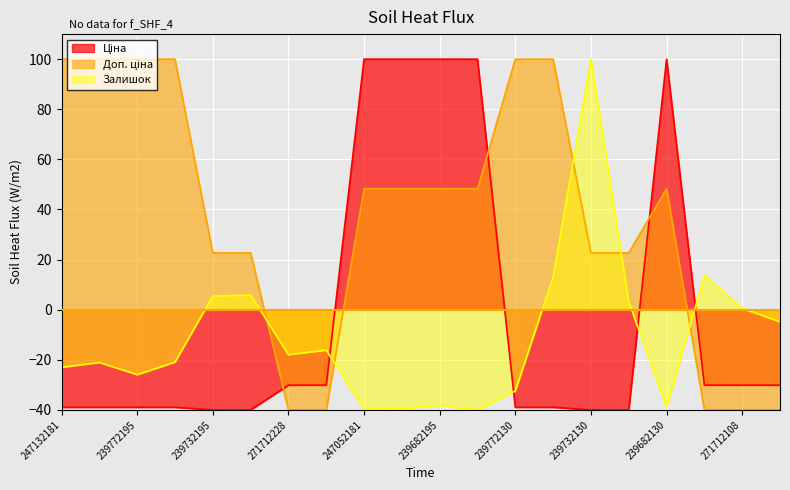

Which series has the widest spread of values?

Ціна